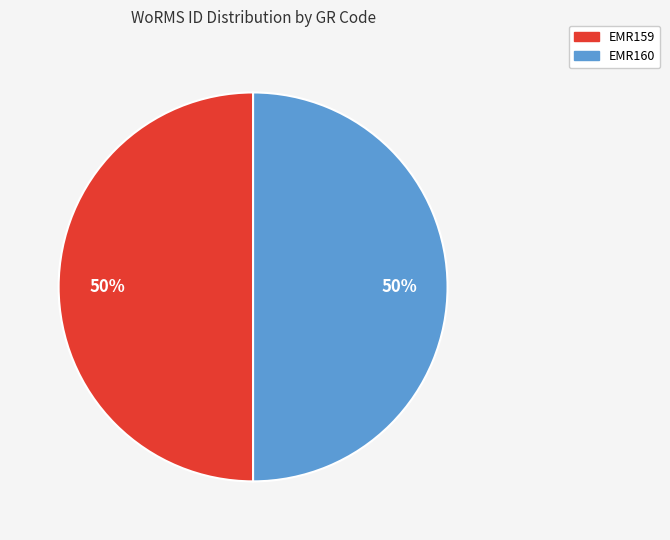

Do EMR160 and EMR159 together represent more than half of the pie?

Yes